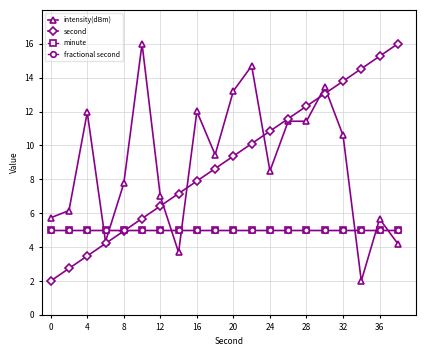

Does the chart have visible grid lines?

Yes